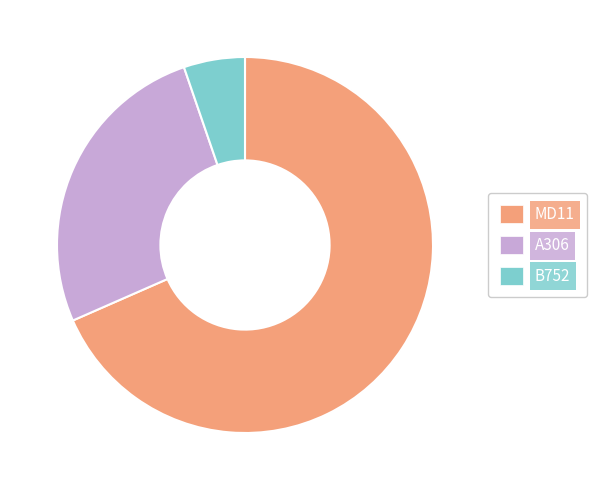

Count the number of slices in the pie.

3